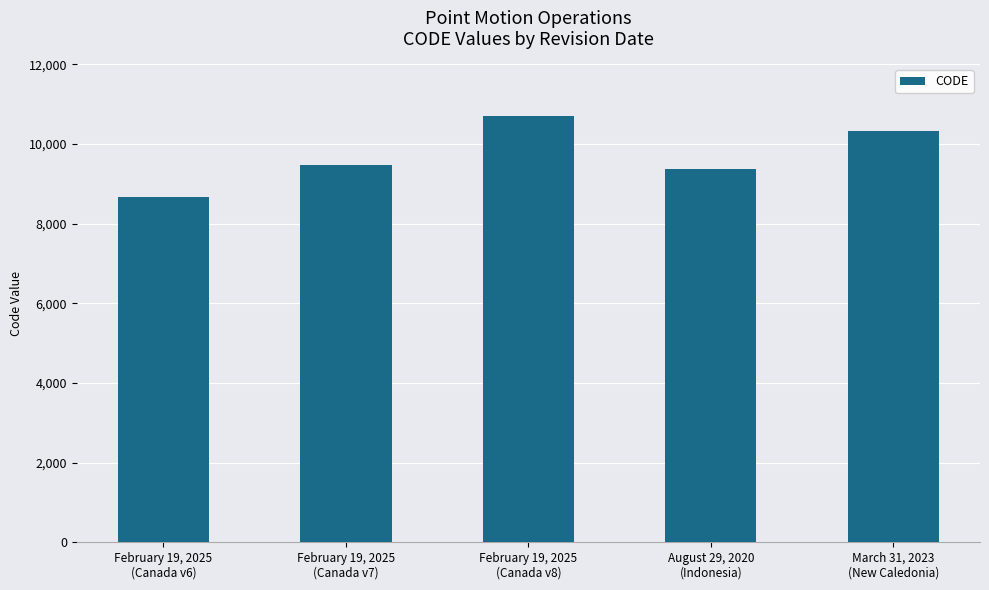

What is the smallest value displayed?

8676